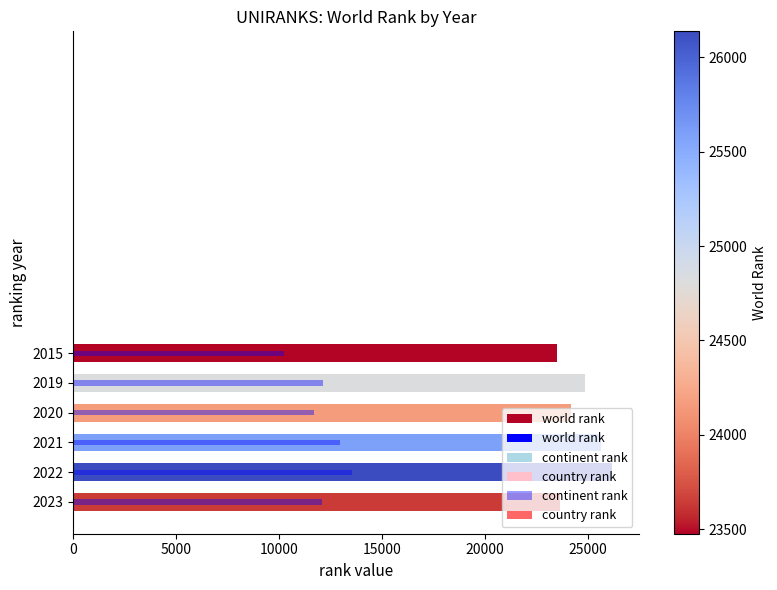

What is the value of the 5th bar from the left?

26138